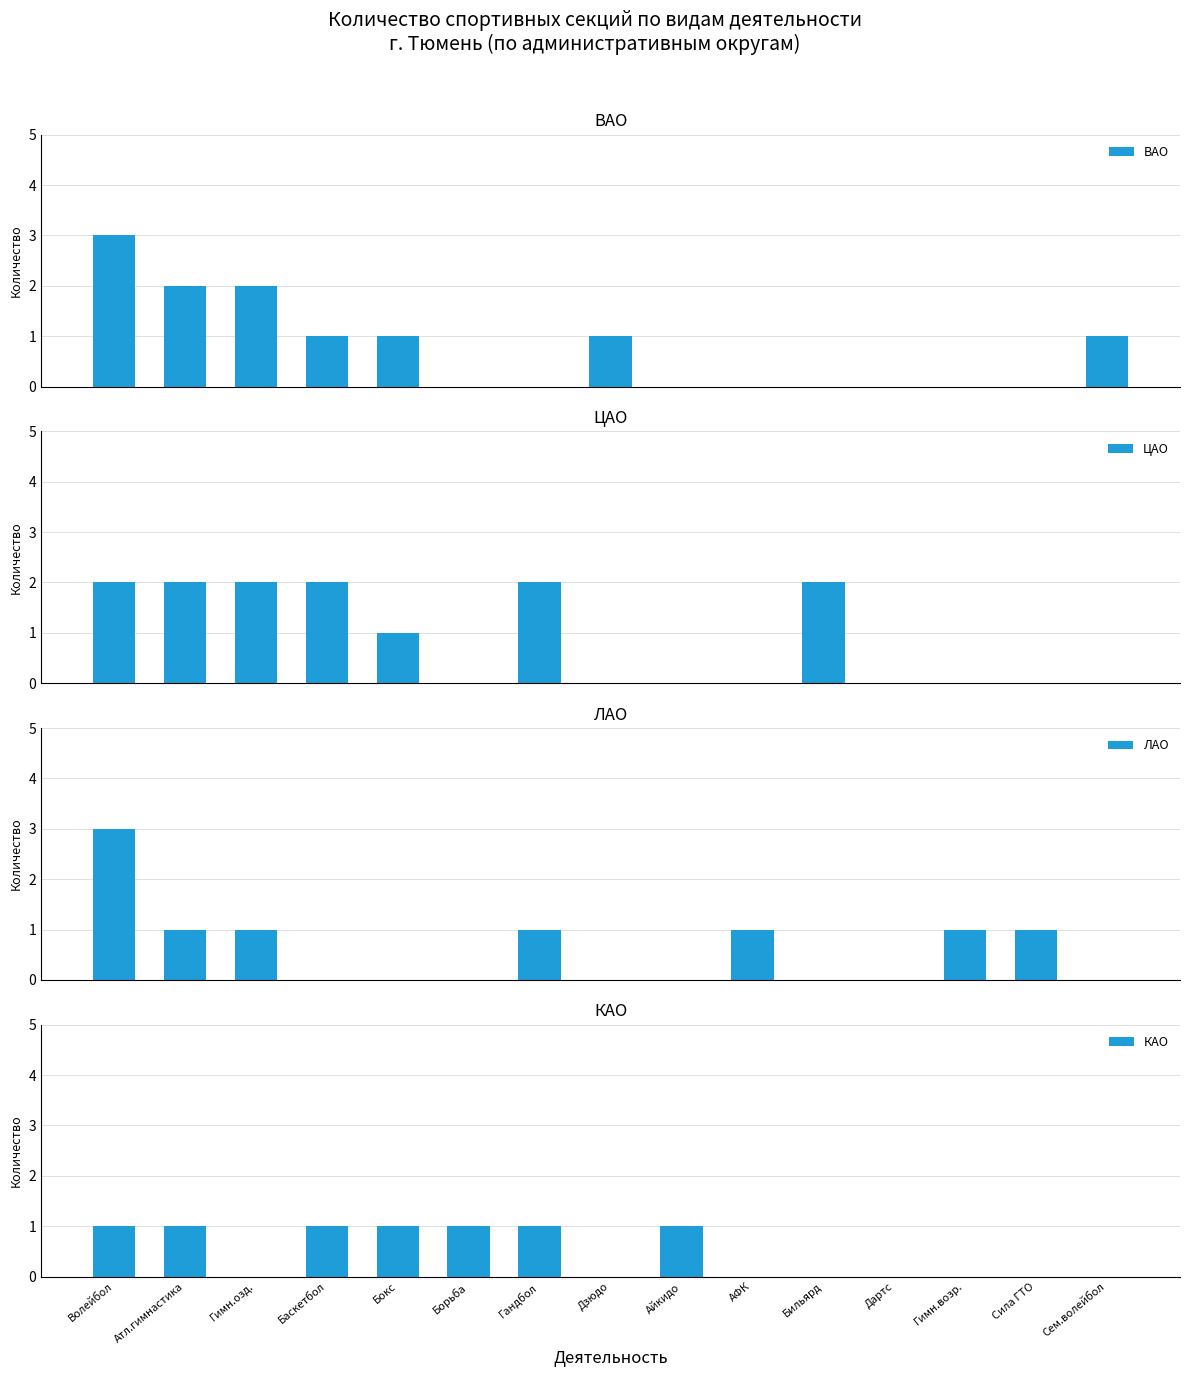

What is the approximate value of ВАО at Бокс?

1